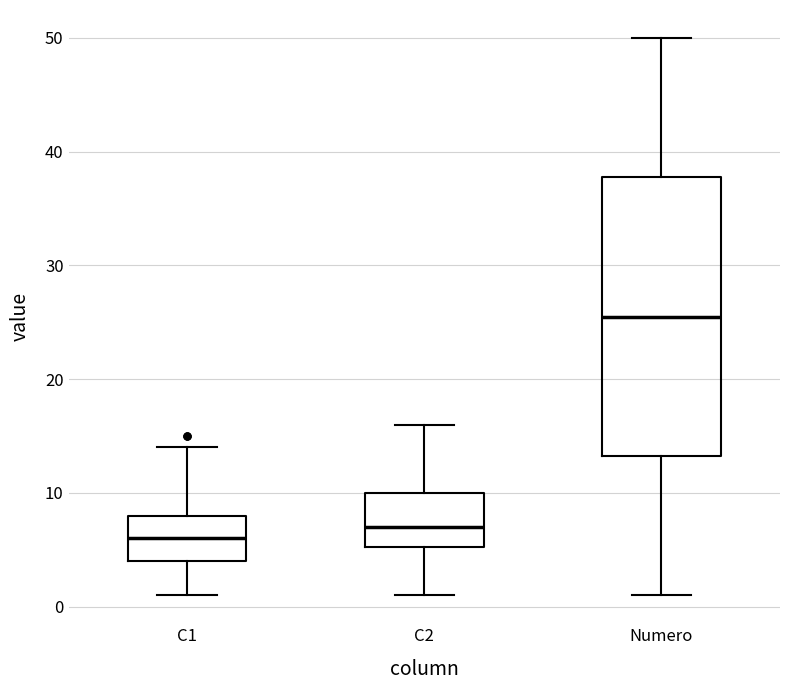

Reading left to right, read every box against the y-axis: the position of its median line, the range the box covers, and the ends of its whiskers. The values are not printed on the chart, so give them approximately, as read against the axis.

C1: median 6, box 4 to 8, whiskers 1 to 14
C2: median 7, box 5 to 10, whiskers 1 to 16
Numero: median 26, box 13 to 38, whiskers 1 to 50